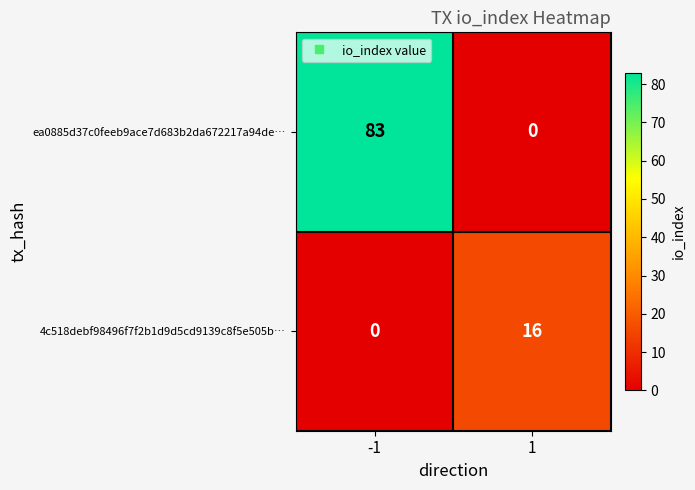

List the series in order of their peak value, highest first.

ea0885d37c0feeb9ace7d683b2da672217a94de…, 4c518debf98496f7f2b1d9d5cd9139c8f5e505b…